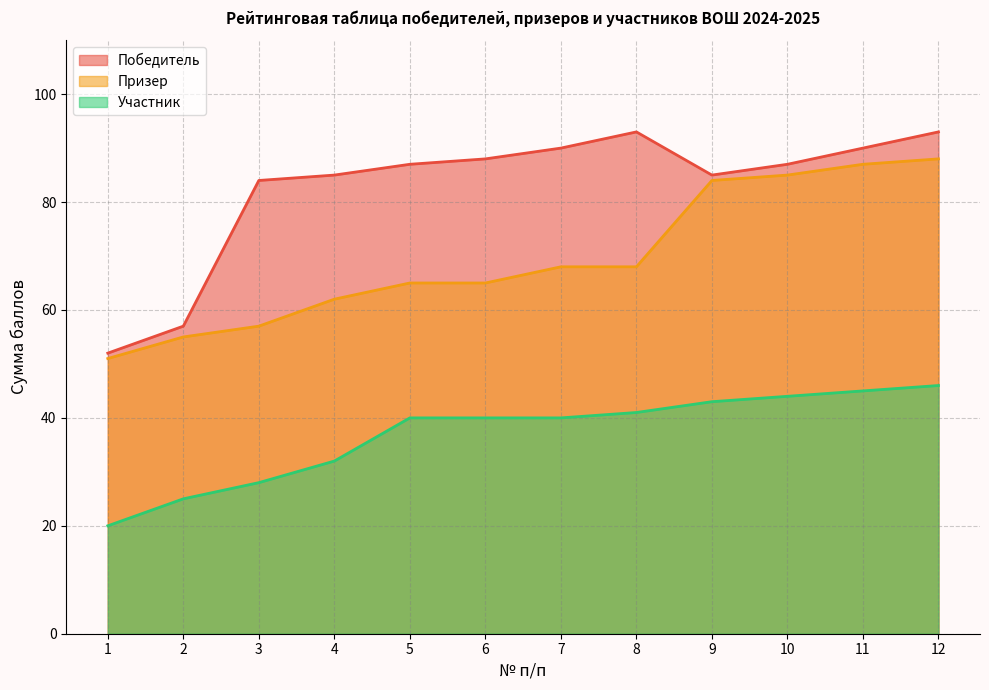

The value of Призер at 3 is 94. True or false?

False